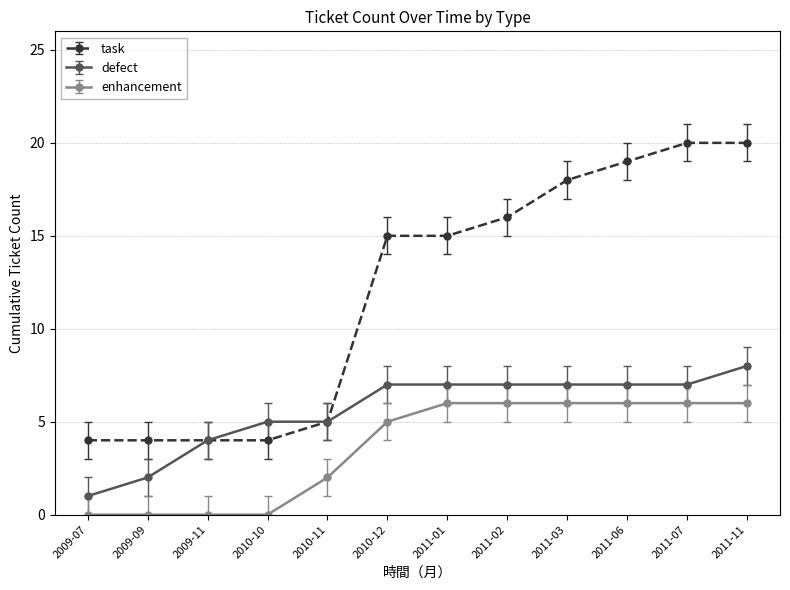

True or false: enhancement and defect intersect in this chart.

False